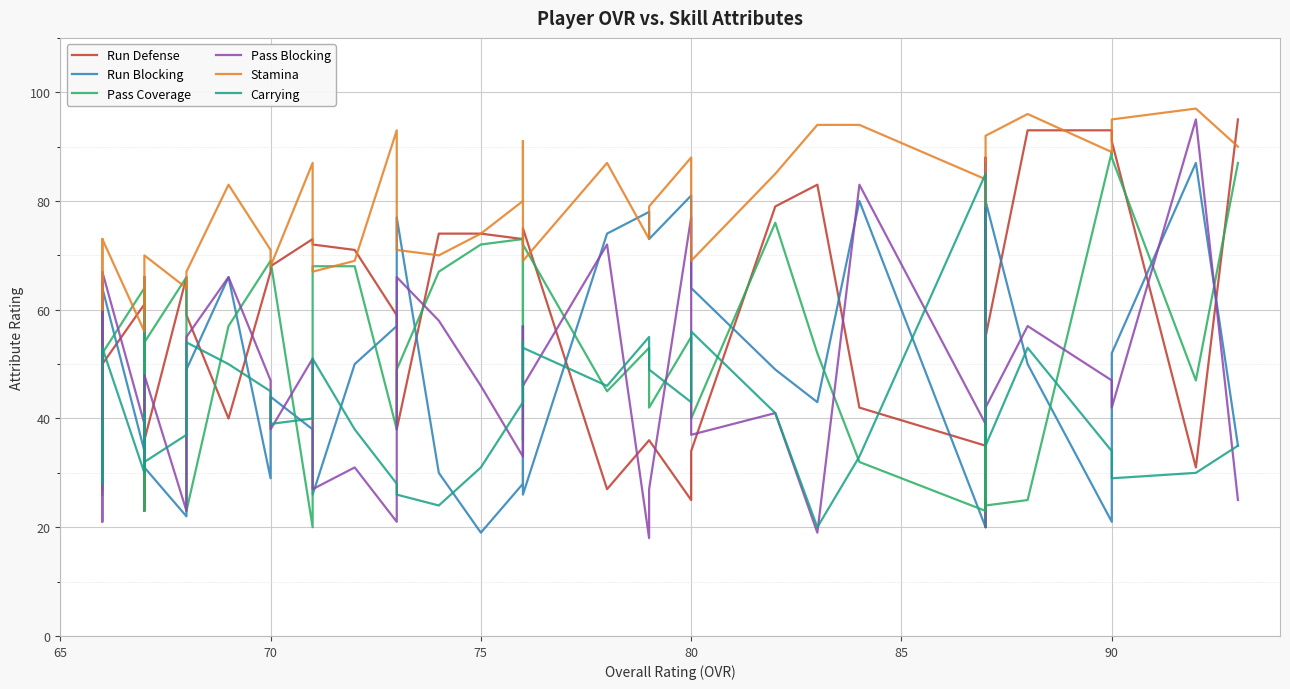

Count the number of data series in this chart.

6